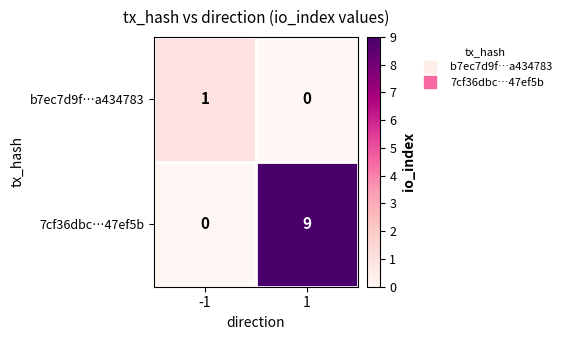

What is the spread (max minus min) of values at -1?

1